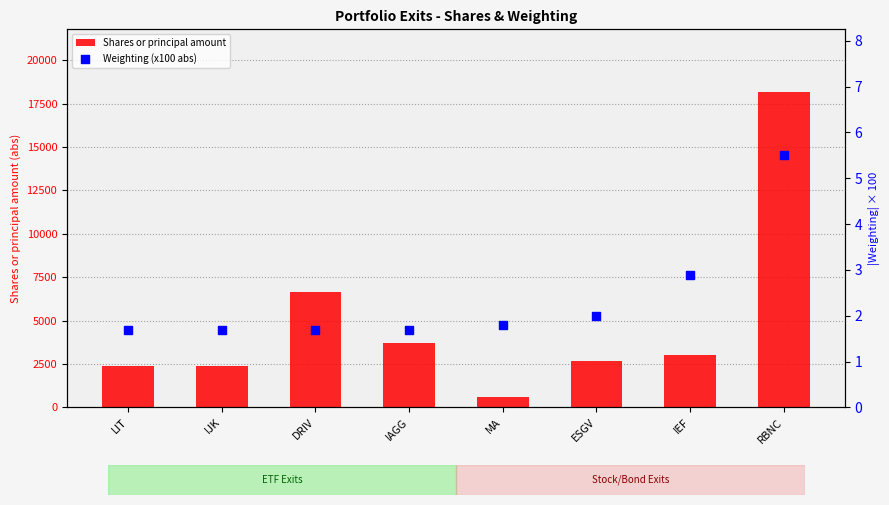

Is the value of Shares or principal amount at IAGG greater than the value of Weighting (x100 abs) at IEF?

Yes